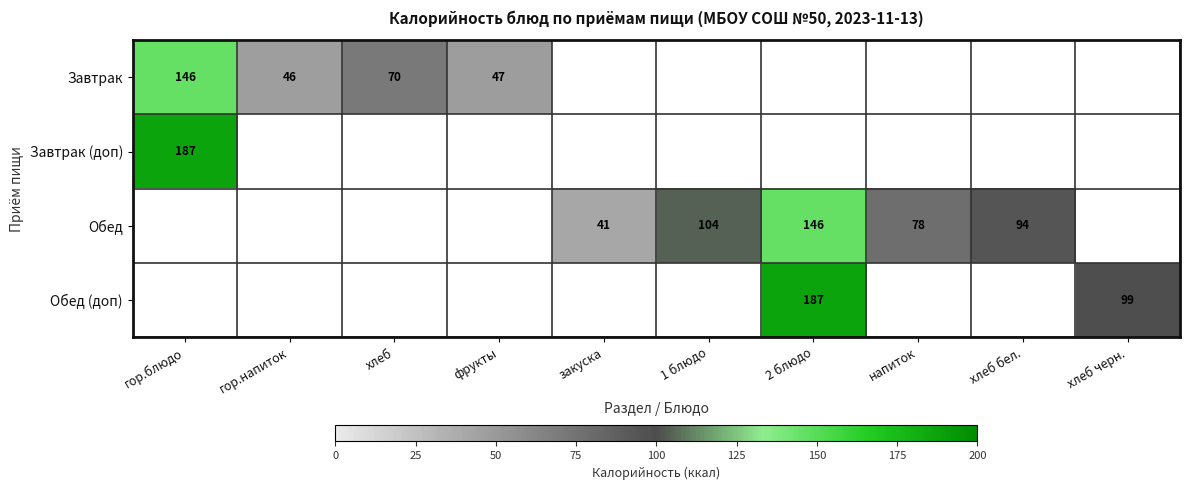

Which label corresponds to the smallest value in the chart?

закуска